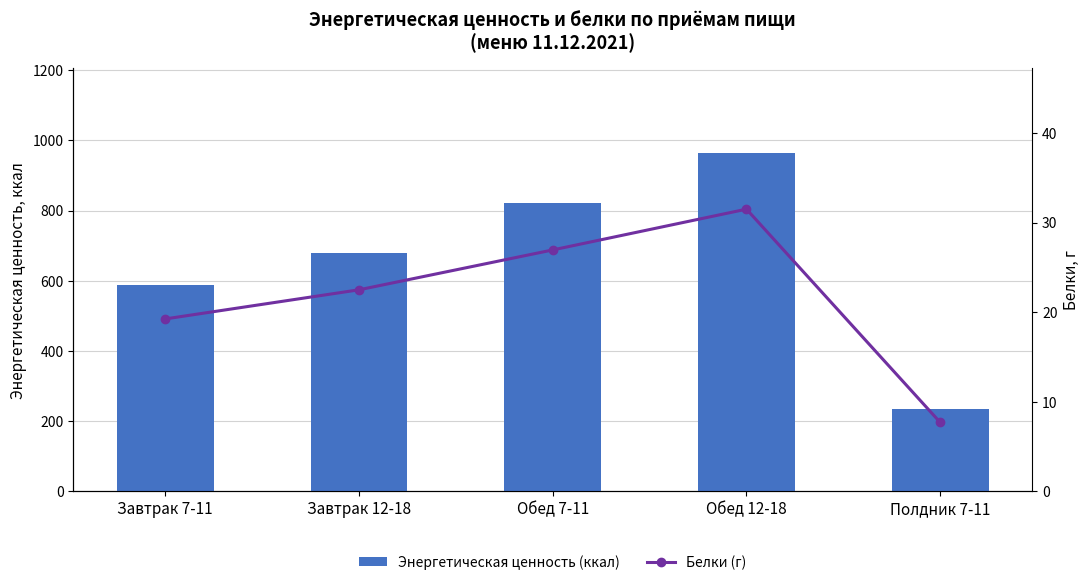

Between Завтрак 7-11 and Полдник 7-11, which series saw the biggest shift?

Энергетическая ценность (ккал)